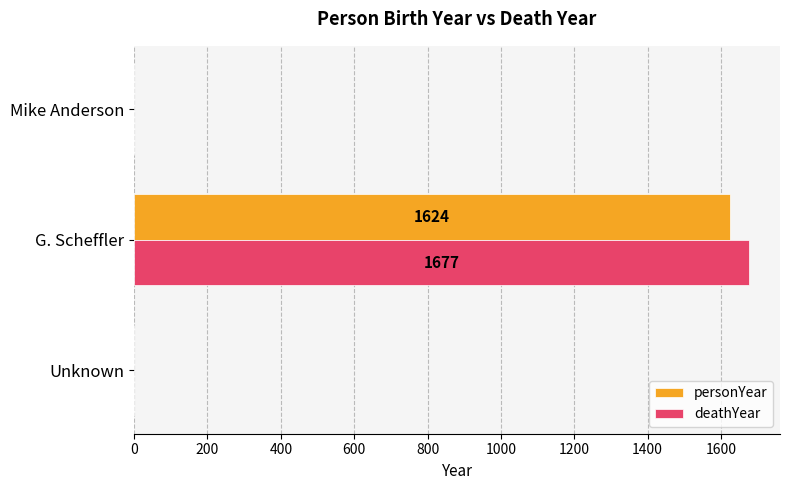

Which series changed the most between G. Scheffler and Mike Anderson?

deathYear